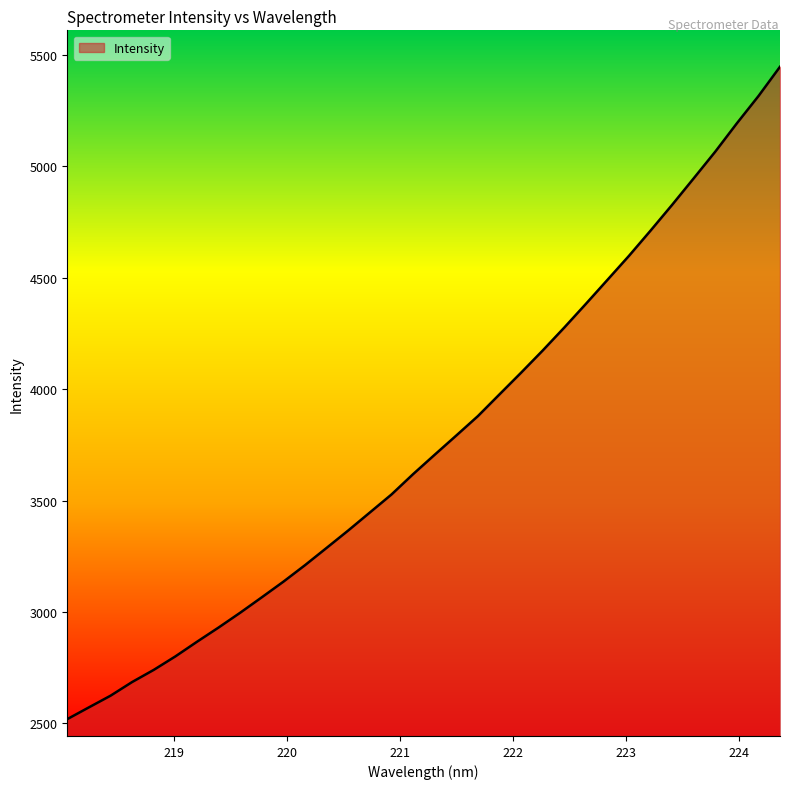

What is the difference between the maximum and minimum values?

2927.0